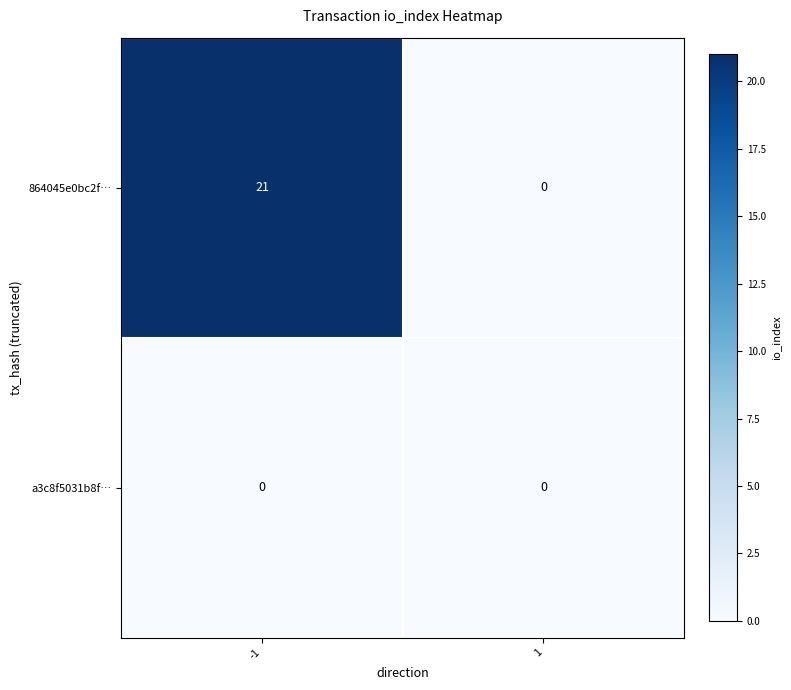

What is the difference between the highest and lowest values at -1?

21